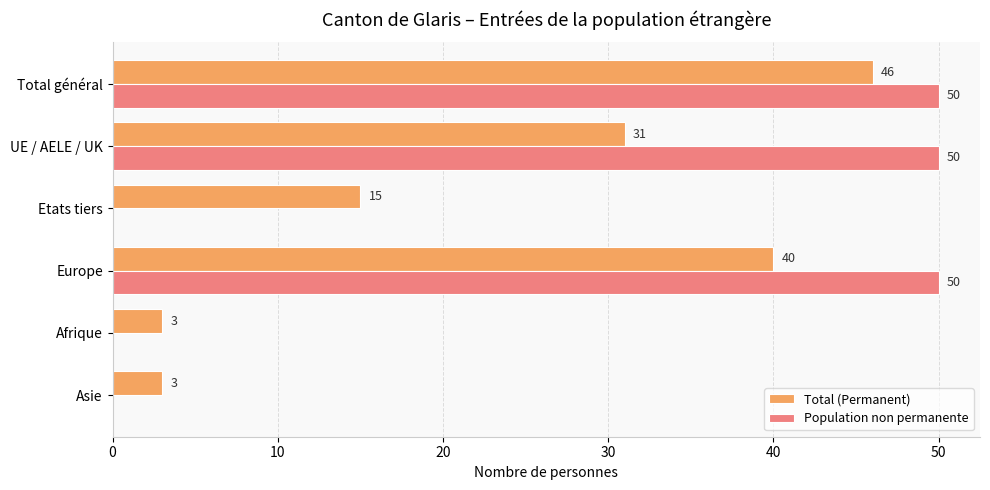

What is the sum of all Total (Permanent) values?

138